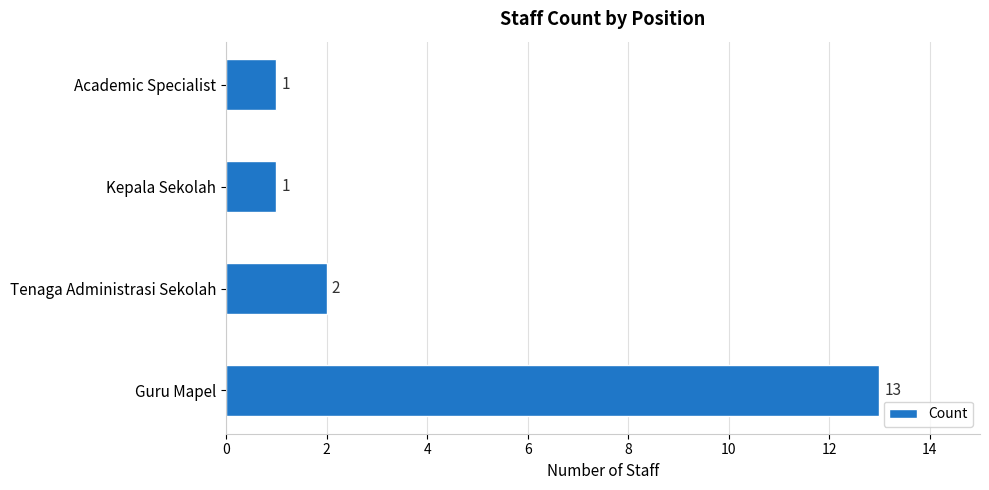

Reading bottom to top, list all the values displayed in this chart.

13	2	1	1